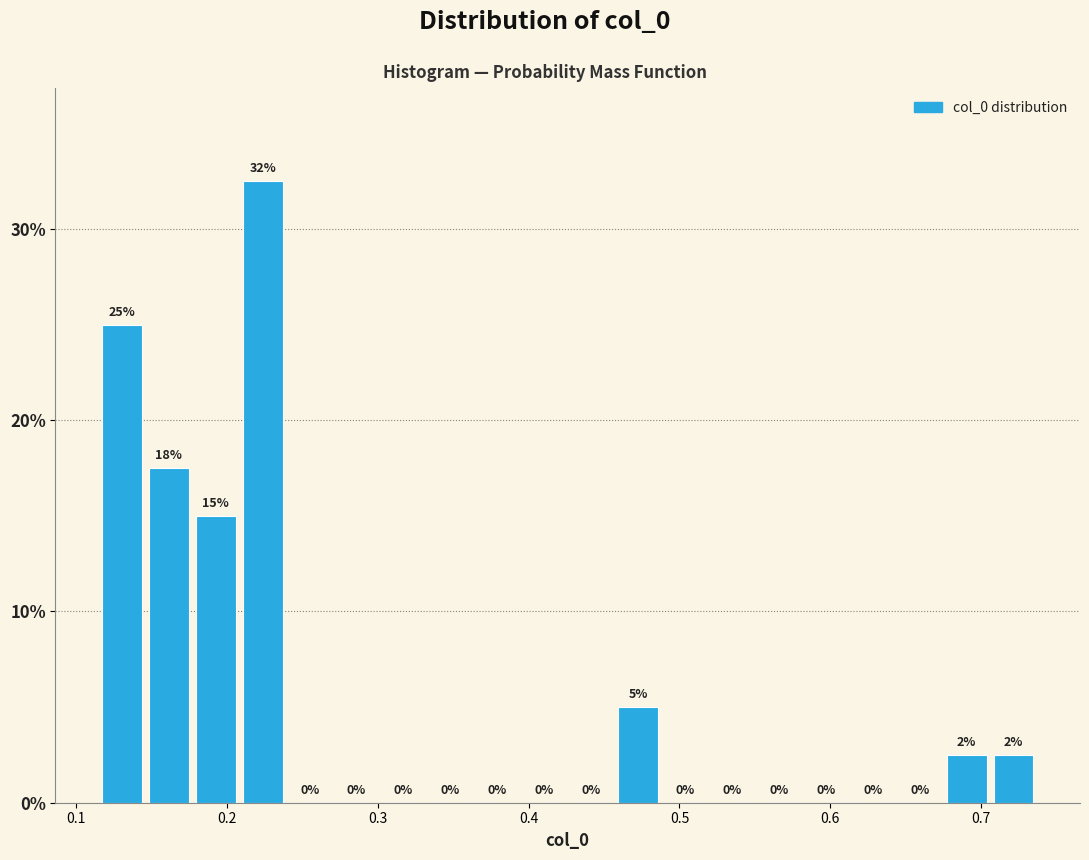

Around what value on the x-axis is the tallest bar? Give the approximate position of its centre, as read against the axis.

0.22